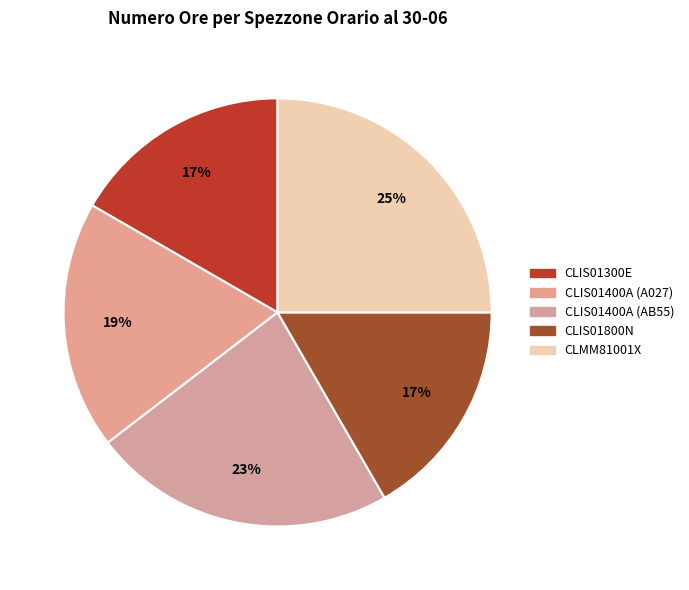

Does CLMM81001X represent more than half of the total?

No